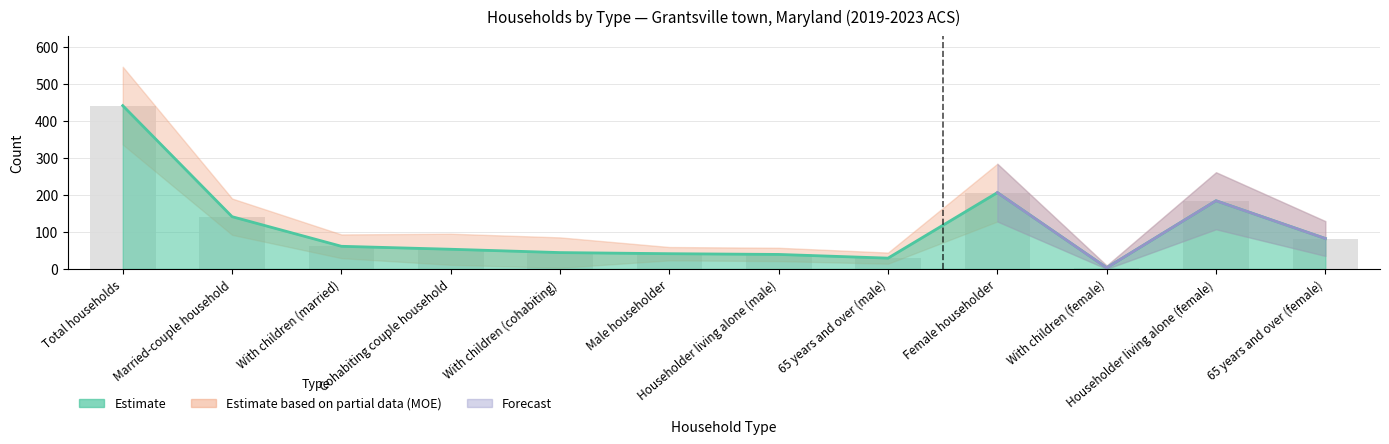

What is the sum of all Estimate values?

1324